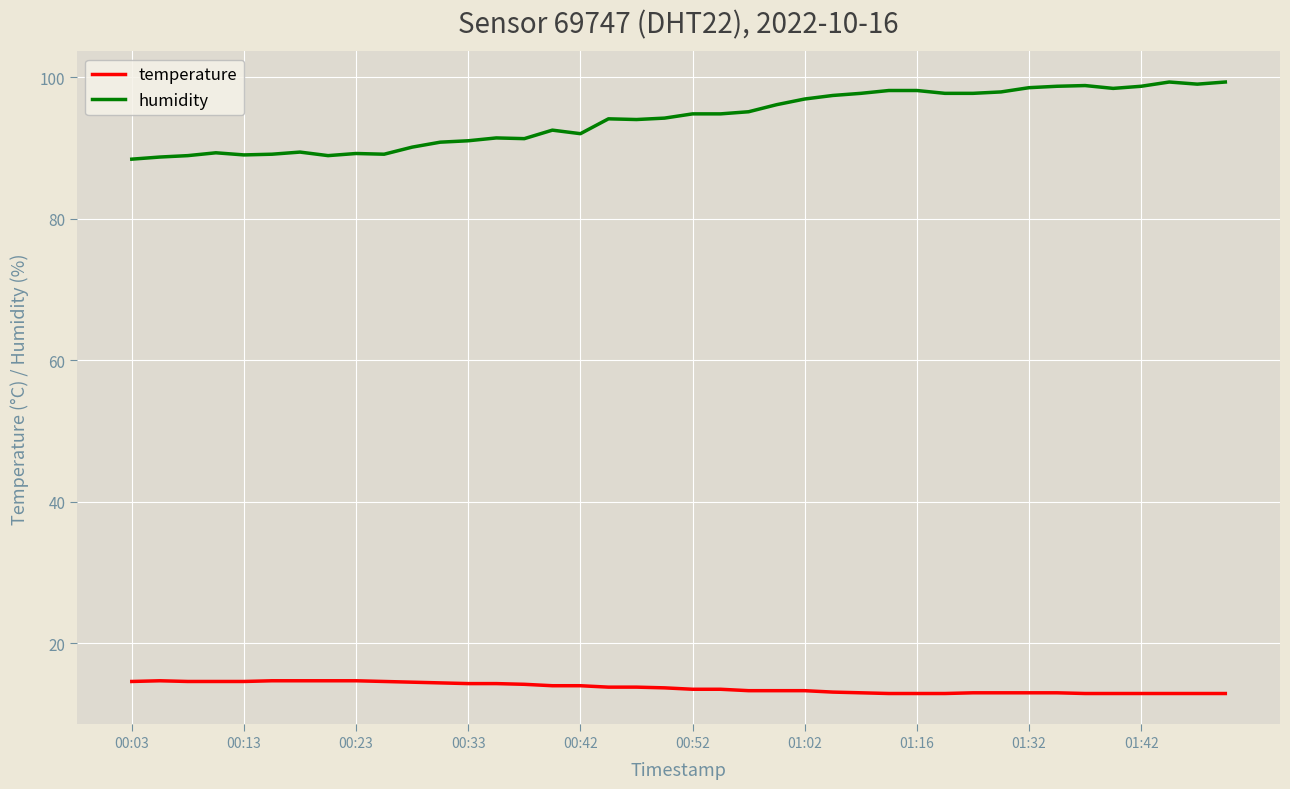

Which series has the widest spread of values?

humidity